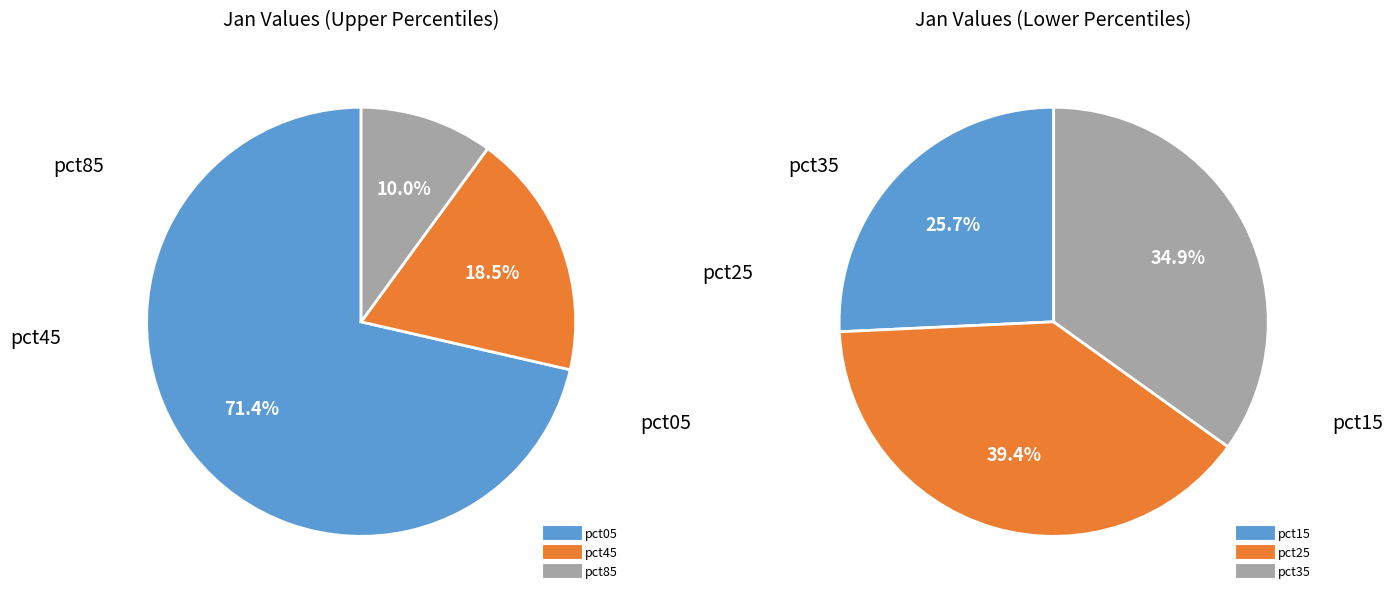

Is pct95 the majority of the pie?

No